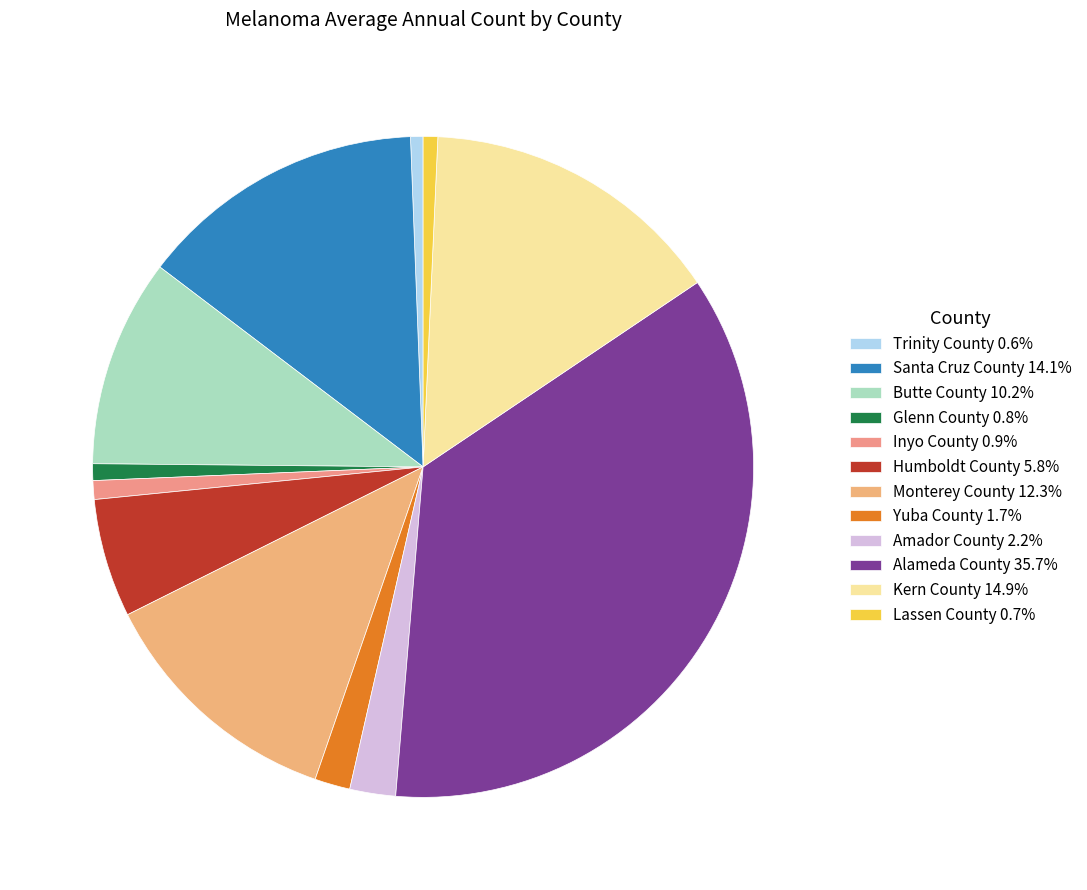

Count the number of slices in the pie.

12